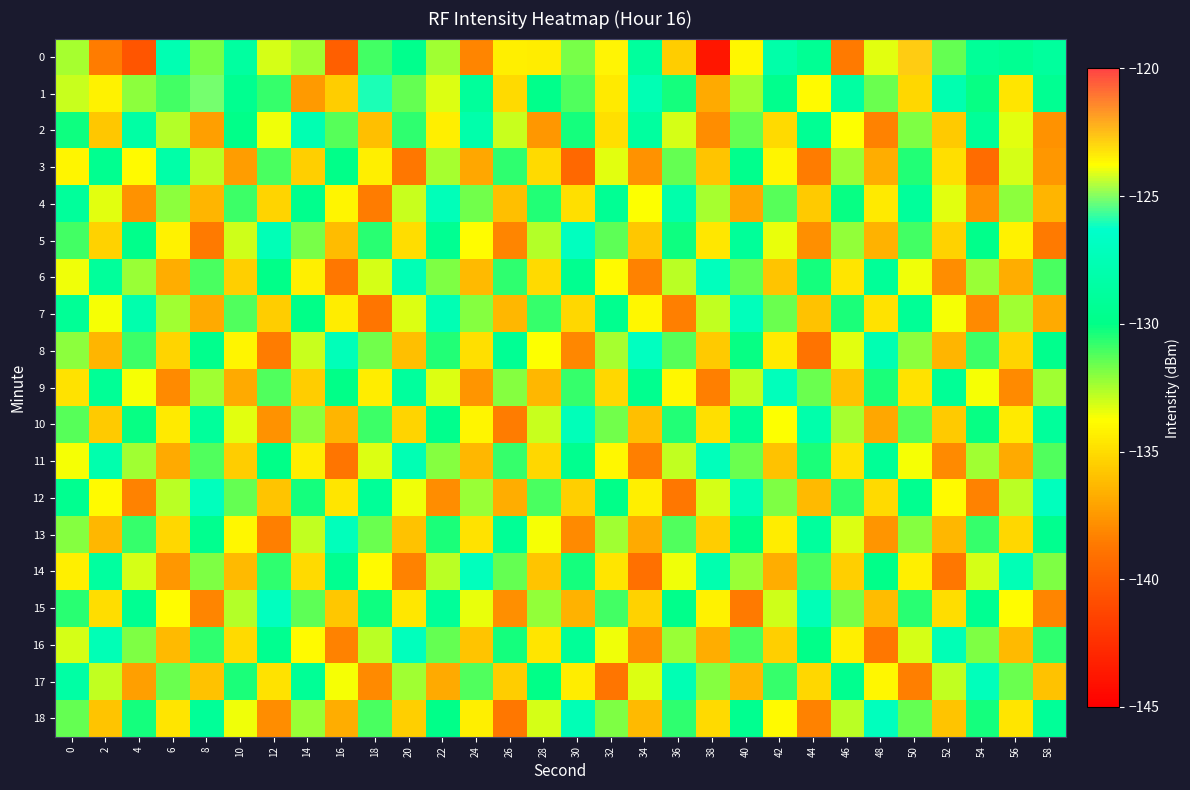

At which category is the sum across all series the highest?

40